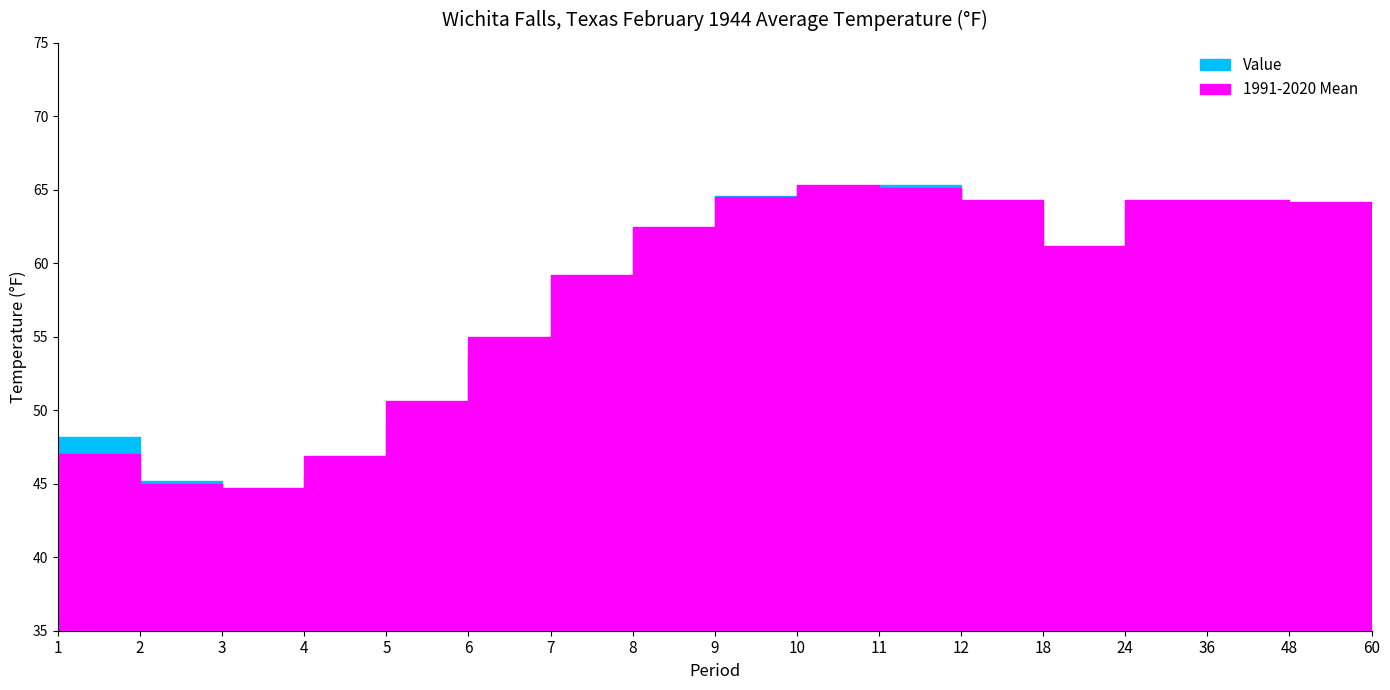

List the series in order of their overall mean, highest first.

1991-2020 Mean, Value